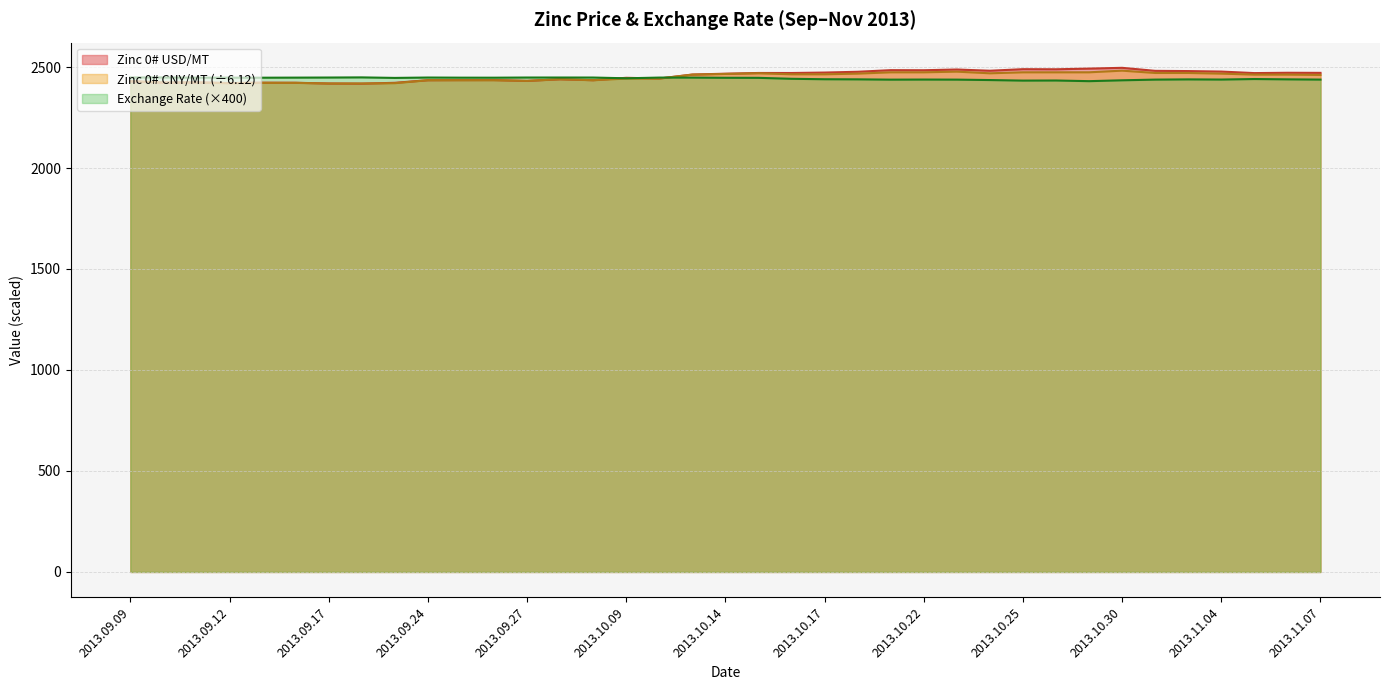

Where does the Zinc 0# USD/MT series first go above 2466?

2013.10.14